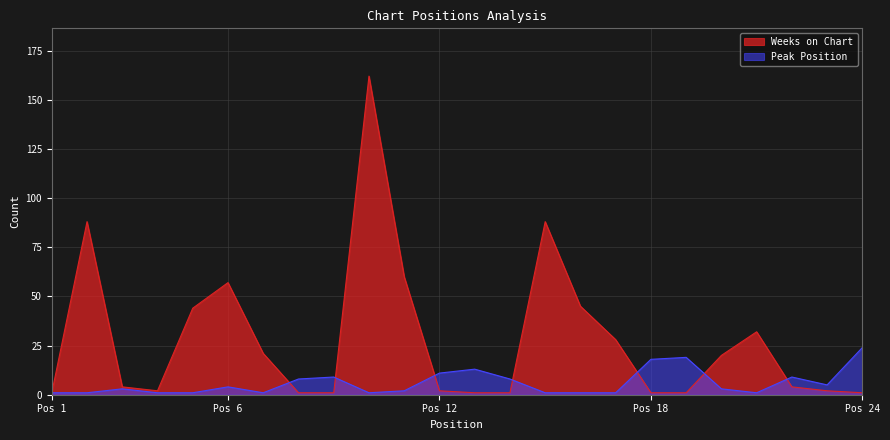

Count the number of categories in the chart.

24